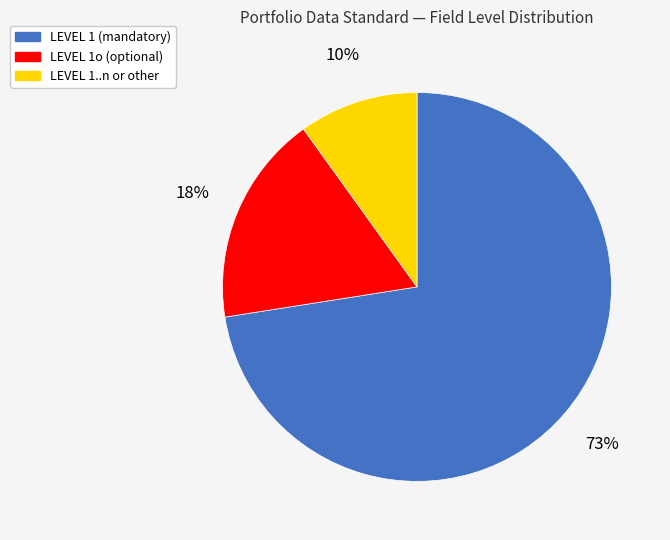

To the nearest percent, what is the average slice percentage?

33%